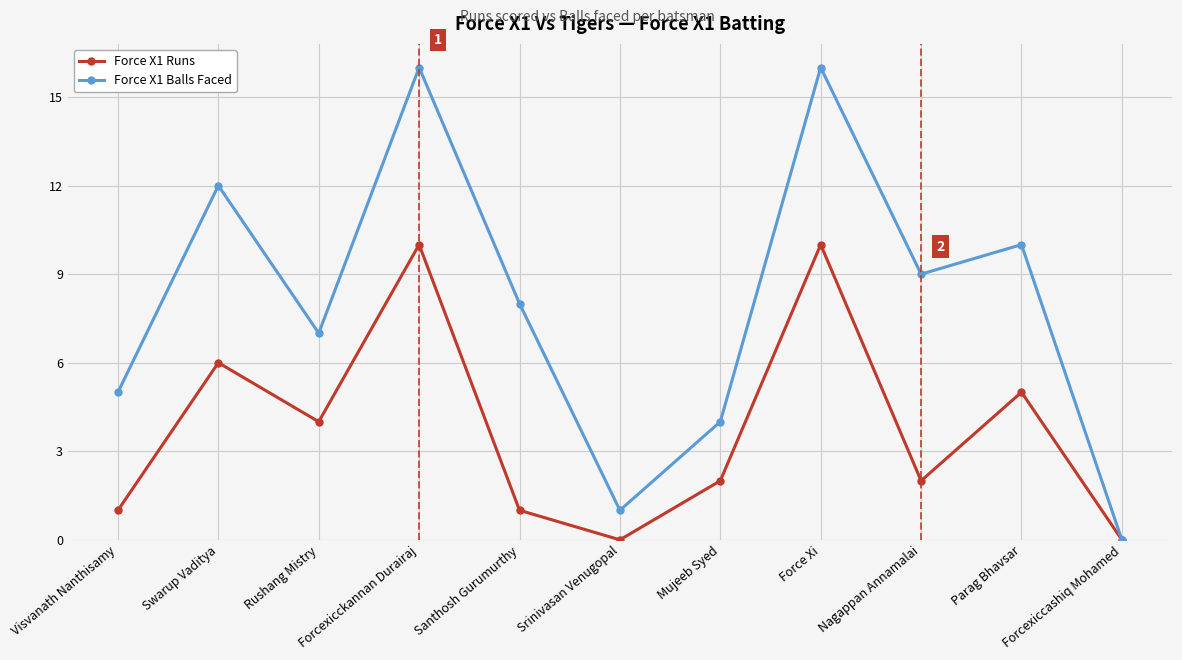

What are all the series names shown in the legend?

Force X1 Runs, Force X1 Balls Faced